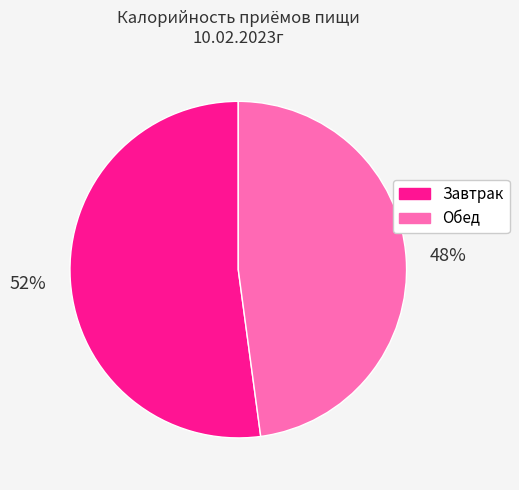

Rank the categories by value from highest to lowest.

Завтрак, Обед